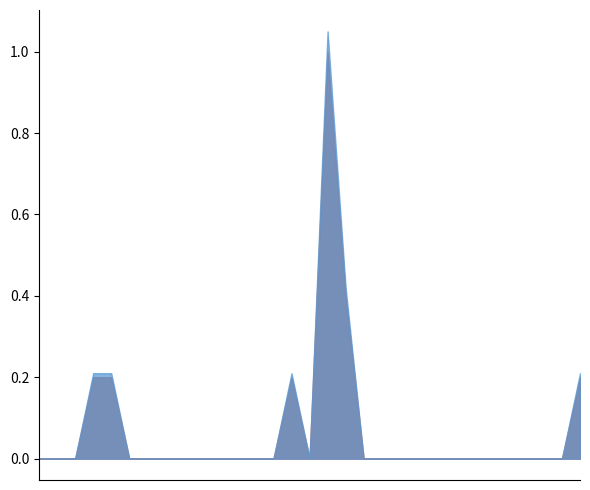

What is the change in value from 2016-05-03 to 2016-05-04?

+0.2